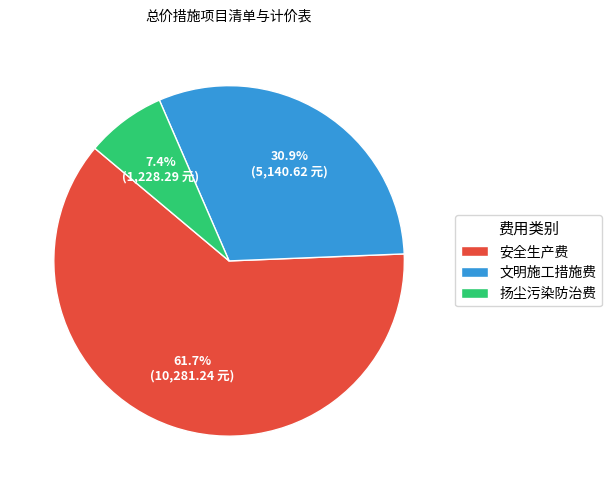

Approximately how many times larger is the value at 文明施工措施费 compared to 扬尘污染防治费?

4.2